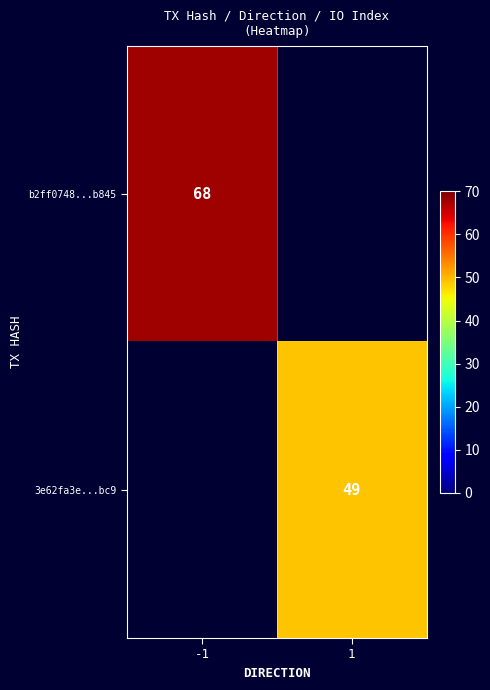

The value of b2ff0748...b845 at -1 is 22. True or false?

False